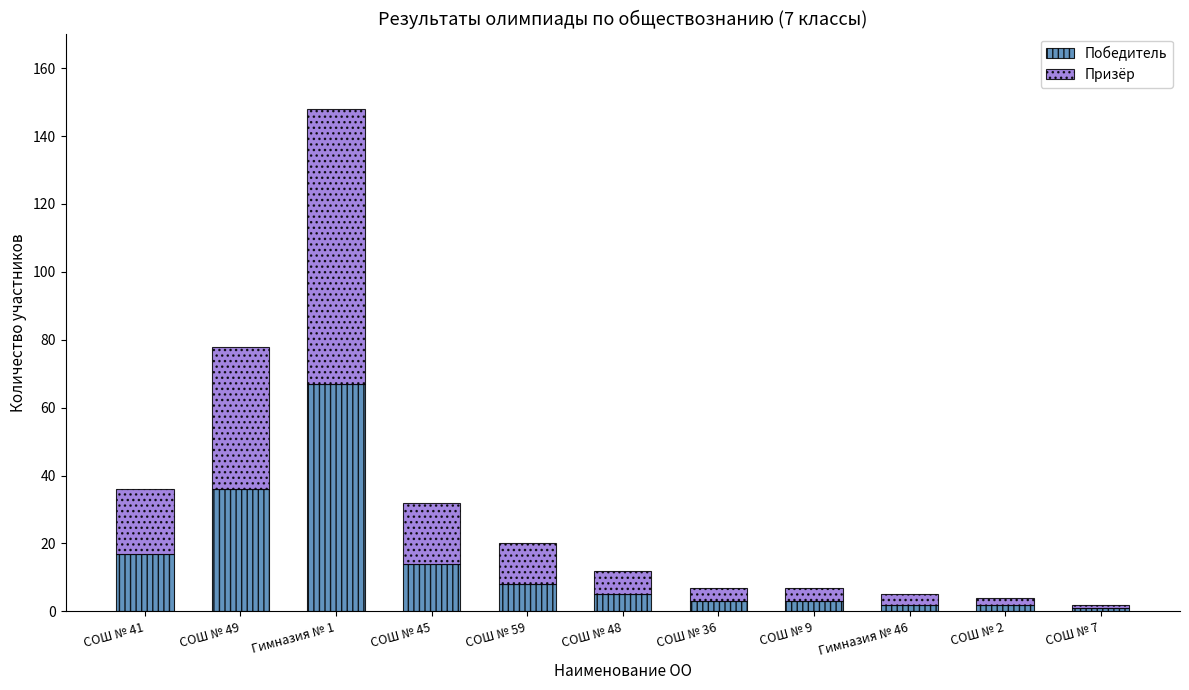

Reading left to right, list the values for the Победитель series.

СОШ № 41=17	СОШ № 49=36	Гимназия № 1=67	СОШ № 45=14	СОШ № 59=8	СОШ № 48=5	СОШ № 36=3	СОШ № 9=3	Гимназия № 46=2	СОШ № 2=2	СОШ № 7=1